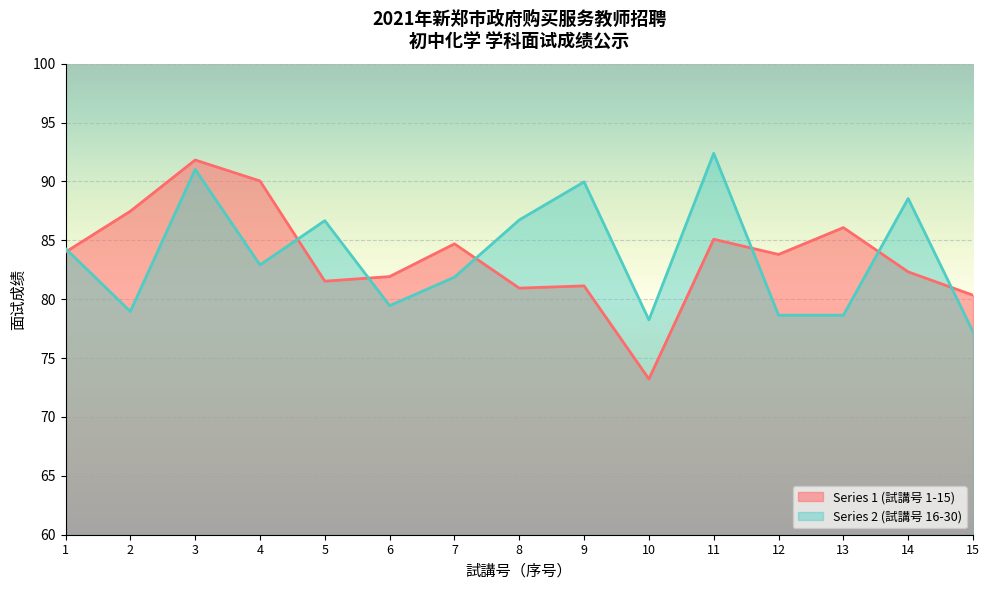

How many interior local peaks does the Series 1 (試講号 1-15) series have?

5